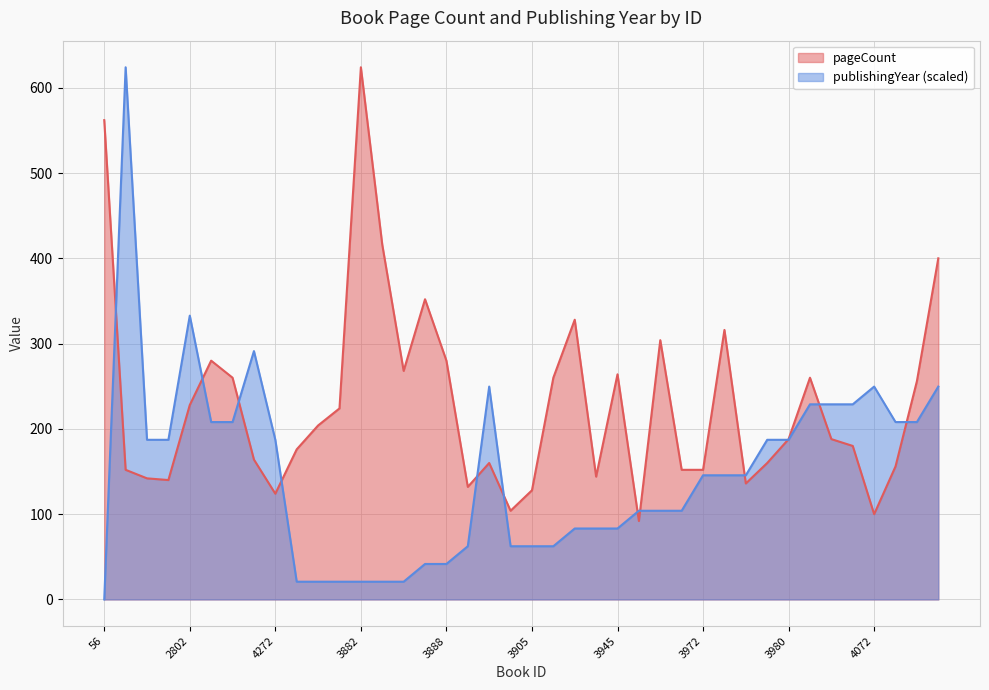

List the series in order of their overall mean, lowest first.

publishingYear (scaled), pageCount